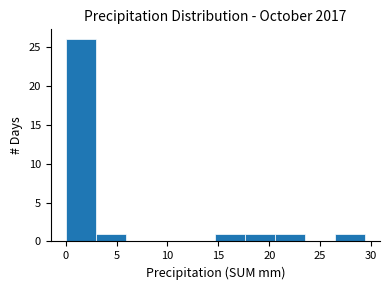

Reading left to right, transcribe this chart: for each bar, give the range it covers on the x-axis and its height. Neither the bar edges nor the heights are printed on the chart, so give them approximately, as read against the axes.

0.0 to 3.0: 26
3.0 to 6.0: 1
6.0 to 9.0: 0
9.0 to 12.0: 0
12.0 to 14.5: 0
14.5 to 17.5: 1
17.5 to 20.5: 1
20.5 to 23.5: 1
23.5 to 26.5: 0
26.5 to 29.5: 1